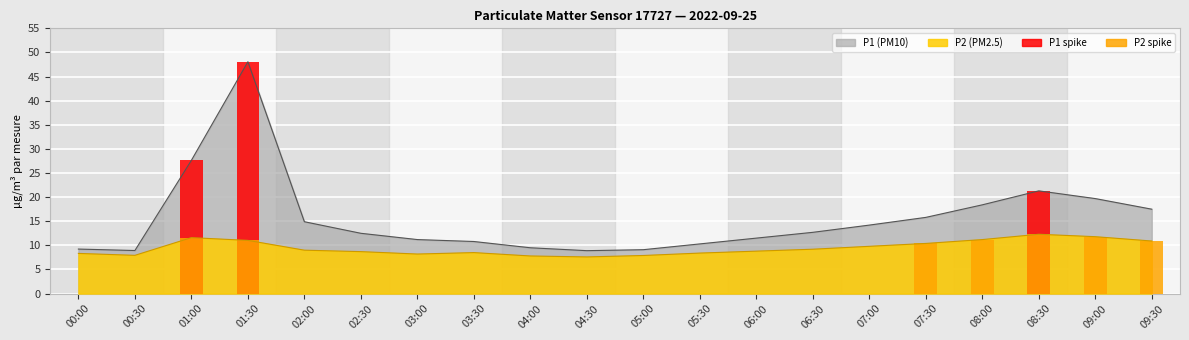

Which series has the largest total across all categories?

P1